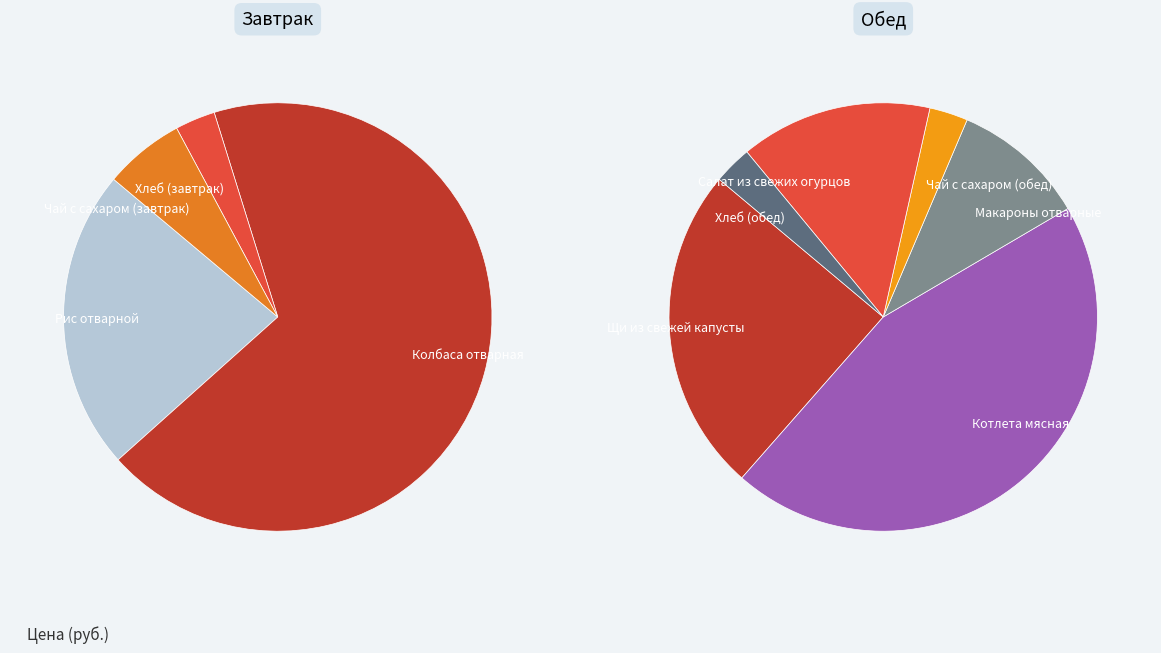

Approximately how many times larger is the value at Чай с сахаром (завтрак) compared to Чай с сахаром (обед)?

1.0